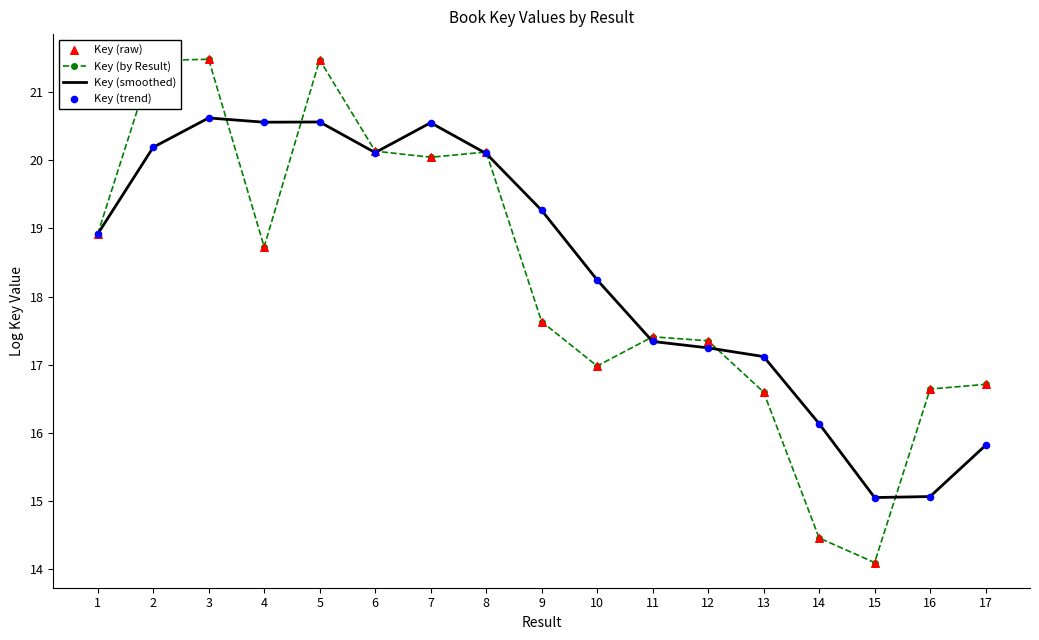

What is the difference between the highest and lowest values at 7?

0.5